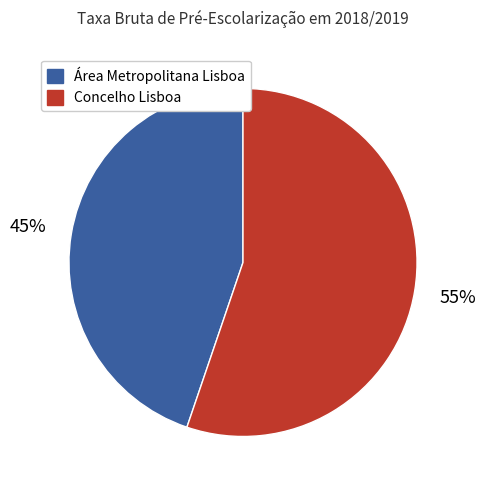

To the nearest percent, what portion does Concelho Lisboa represent?

55%